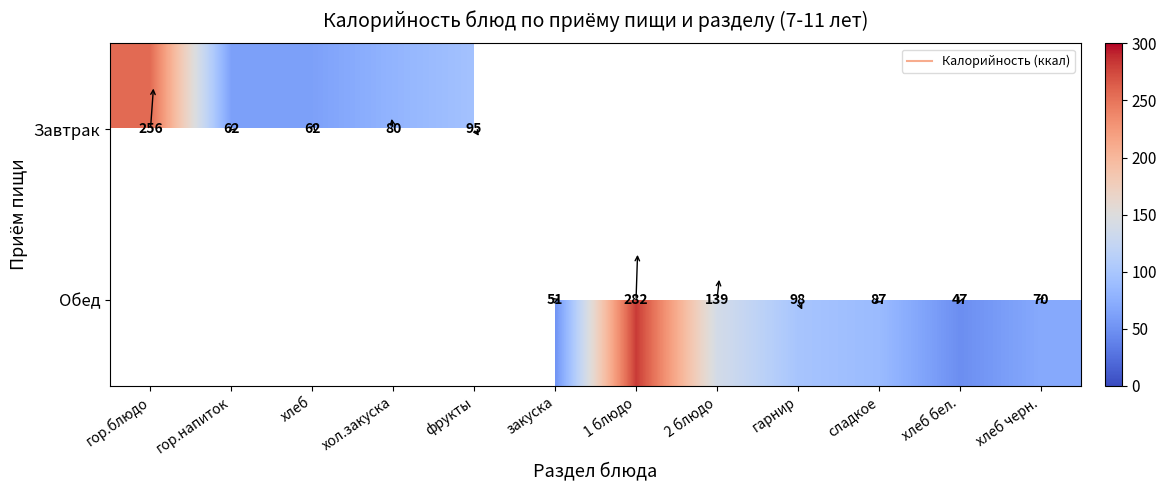

How many values in Завтрак are above zero?

5